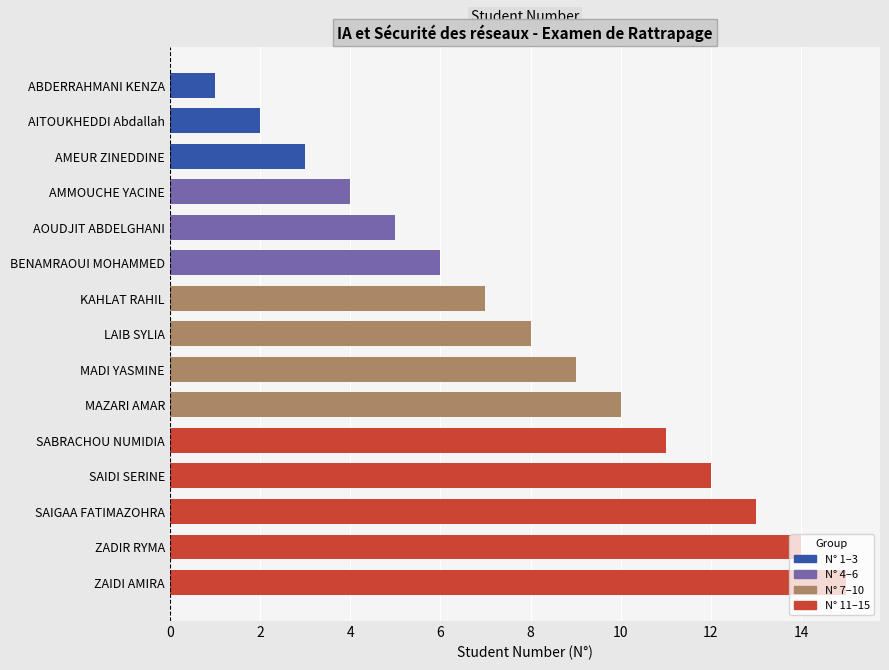

Which category has the highest value across all series?

ZAIDI AMIRA